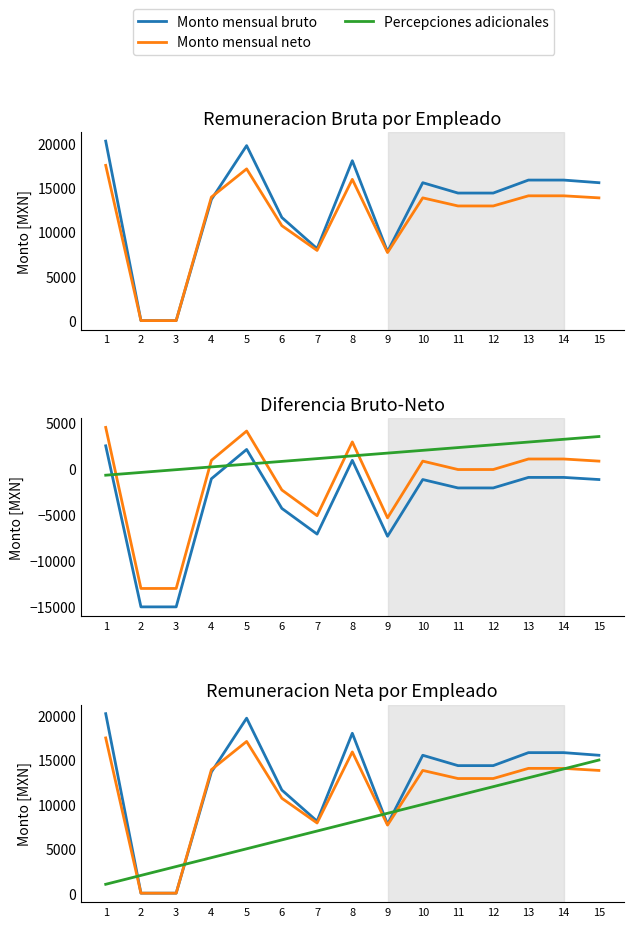

What is the total value across all series at 3?

3000.0